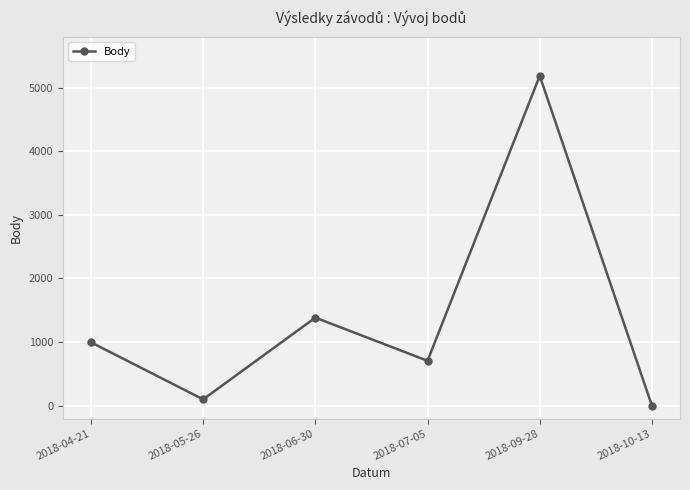

What is the greatest value displayed?

5184